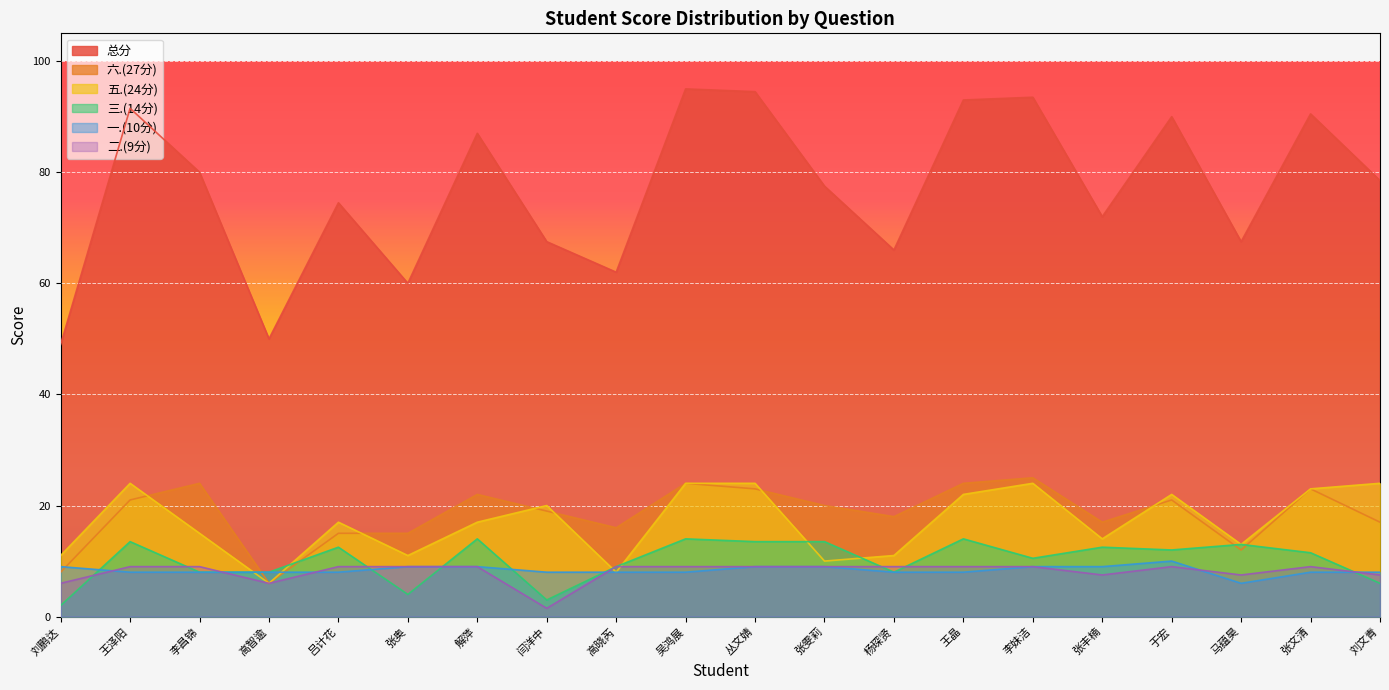

What position from the left is 闫洋中?

8